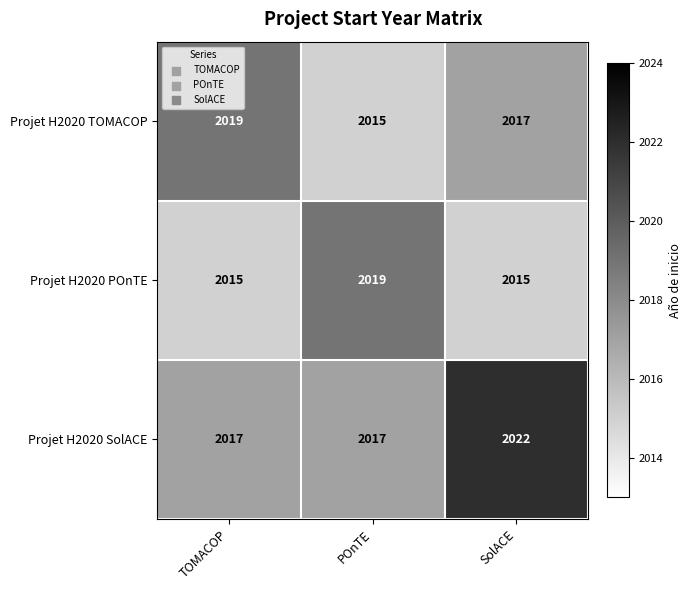

What is the total value across all series at TOMACOP?

6051